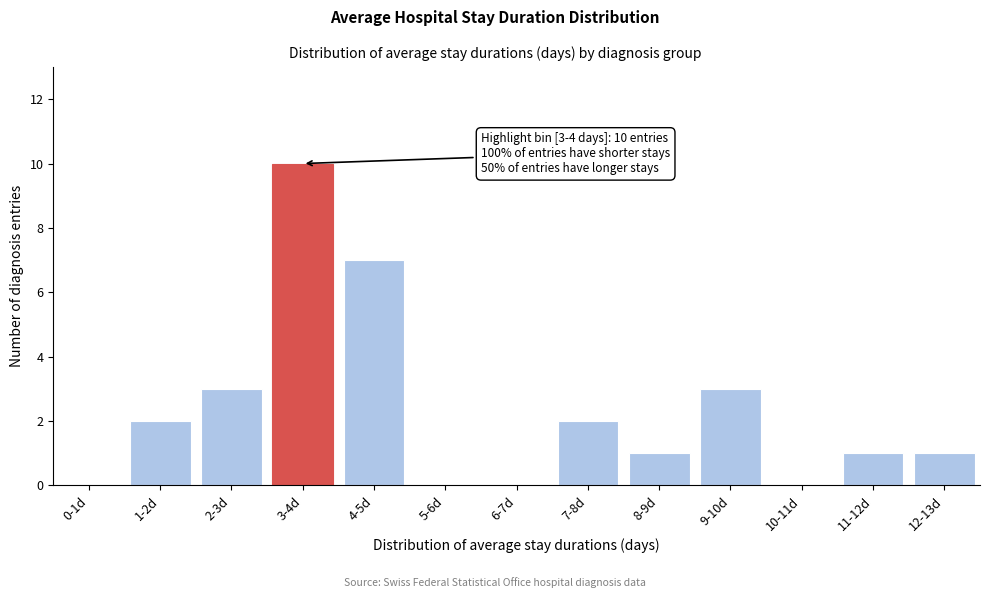

Reading left to right, transcribe all the data shown in this chart.

0-1d=0	1-2d=2	2-3d=3	3-4d=10	4-5d=7	5-6d=0	6-7d=0	7-8d=2	8-9d=1	9-10d=3	10-11d=0	11-12d=1	12-13d=1